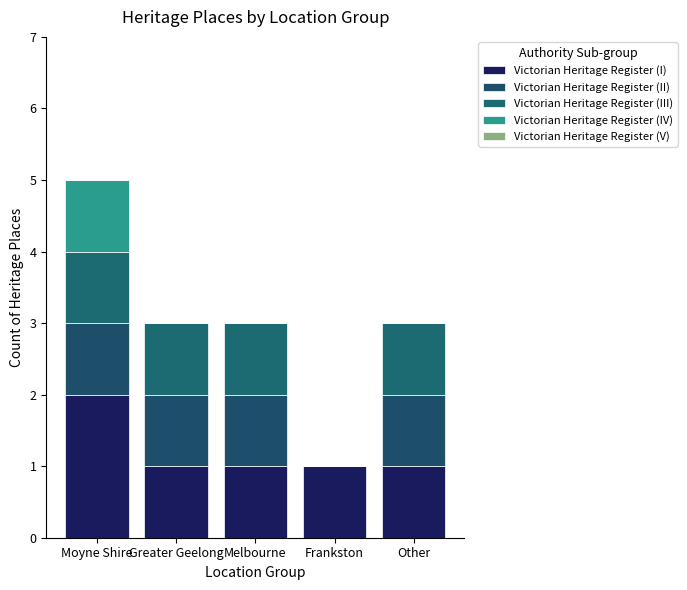

How many categories are shown in the chart?

5